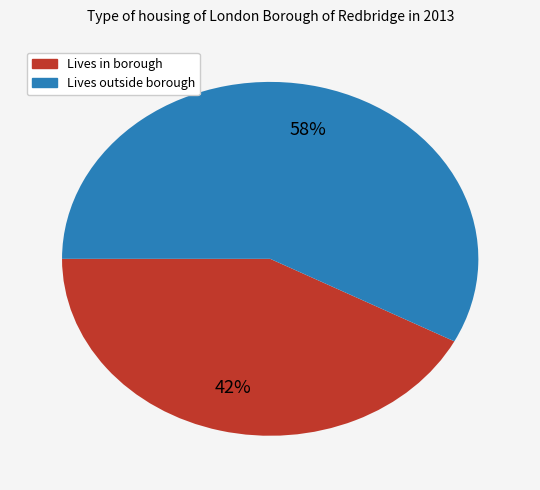

Is Lives in borough the majority of the pie?

No